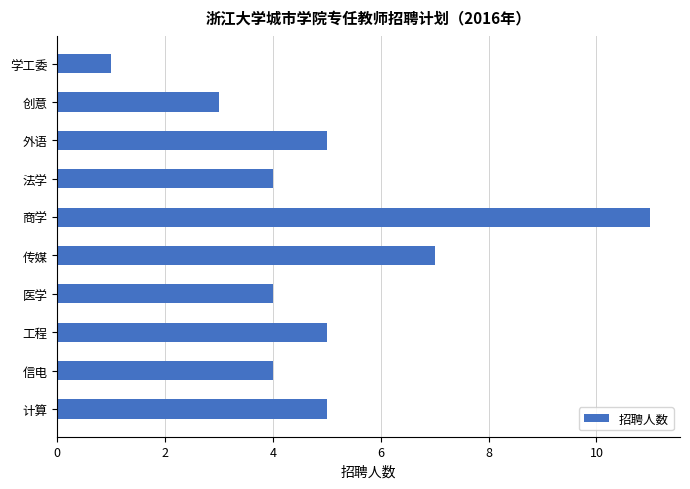

Reading top to bottom, list all the values displayed in this chart.

学工委=1	创意=3	外语=5	法学=4	商学=11	传媒=7	医学=4	工程=5	信电=4	计算=5